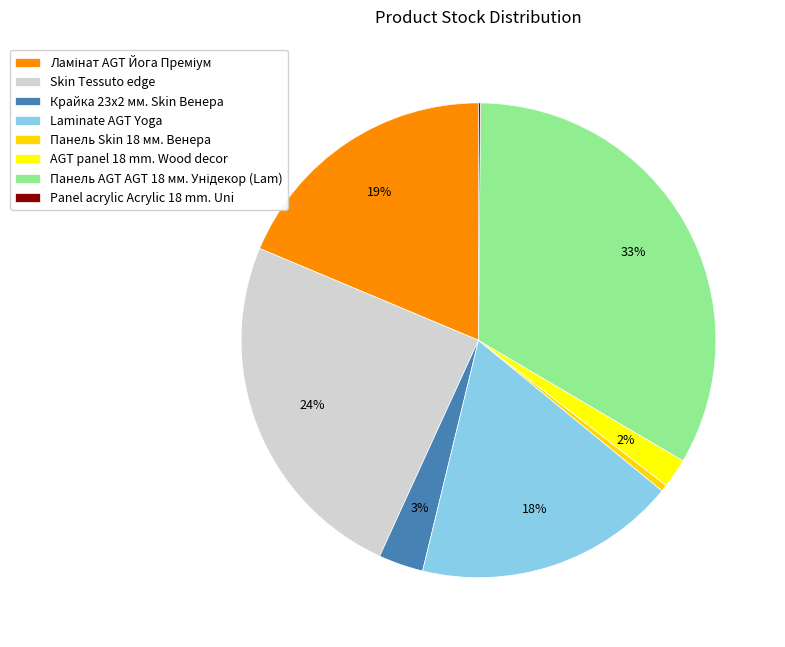

To the nearest percent, what percentage of the pie is Панель AGT AGT 18 мм. Унідекор (Lam)?

33%